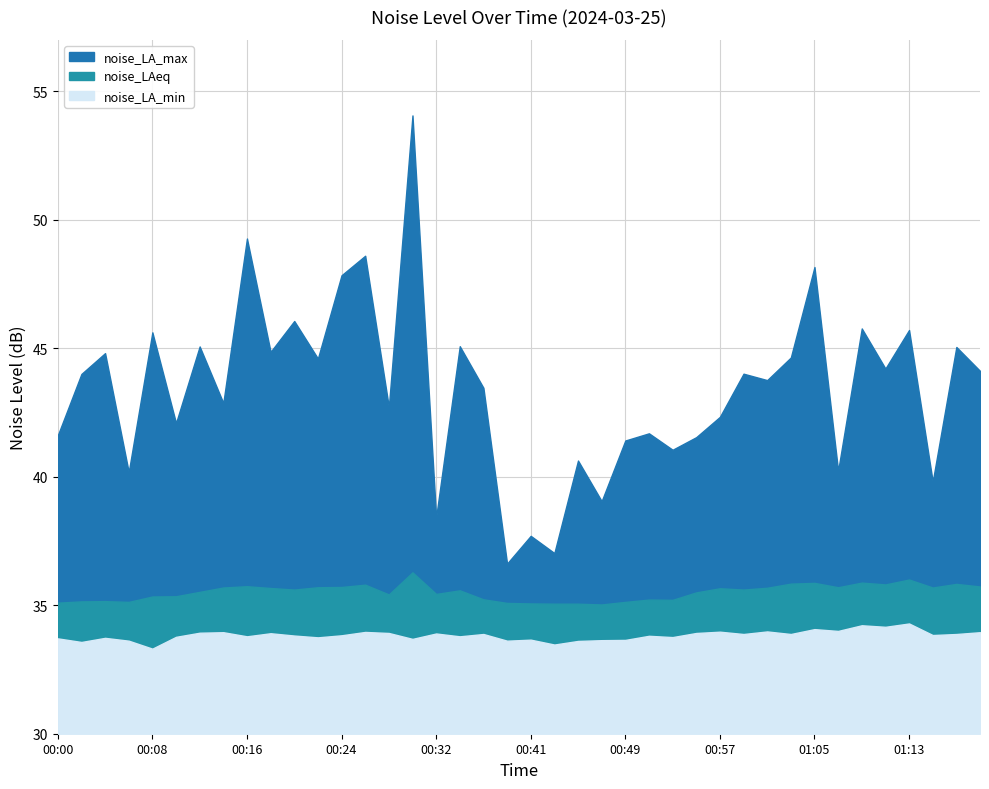

At 00:08, list the series in order from largest to smallest.

noise_LA_max, noise_LAeq, noise_LA_min